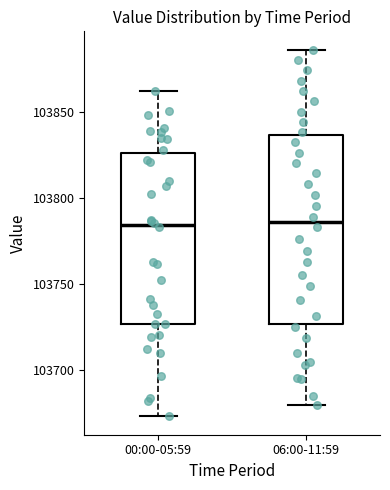

Reading left to right, read every box against the y-axis: the position of its median line, the range the box covers, and the ends of its whiskers. The values are not printed on the chart, so give them approximately, as read against the axis.

00:00-05:59: median 103785, box 103725 to 103825, whiskers 103675 to 103860
06:00-11:59: median 103785, box 103725 to 103835, whiskers 103680 to 103885